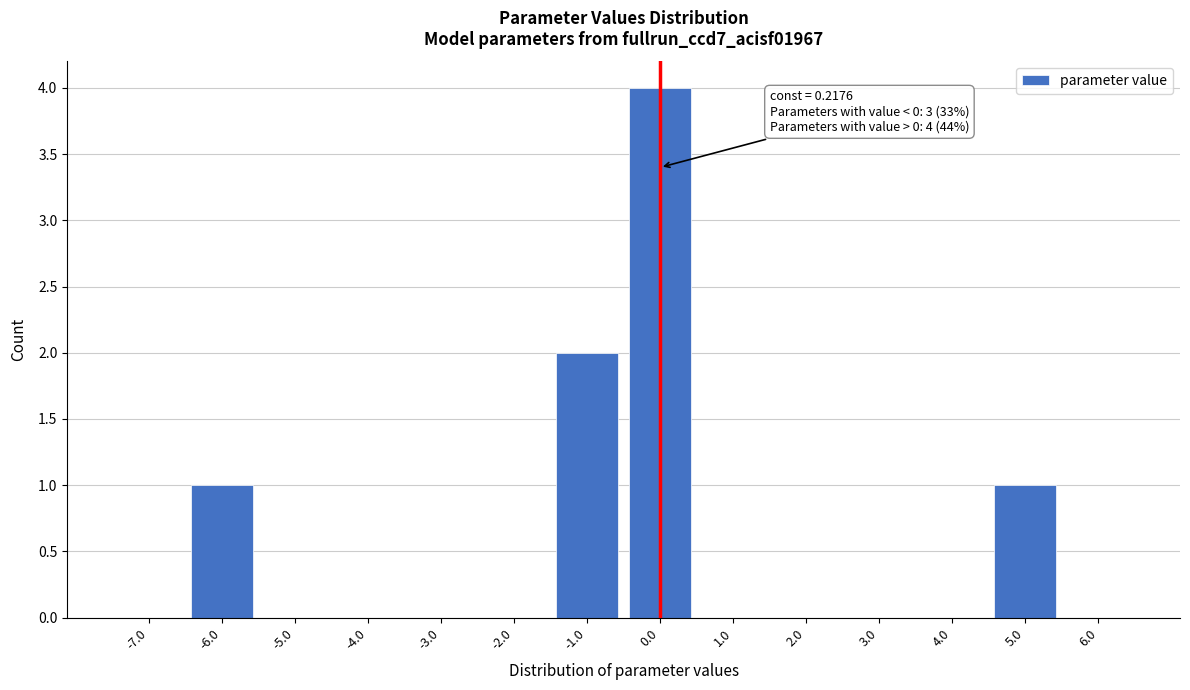

Reading left to right, extract all data points from this chart.

-7.0=0	-6.0=1	-5.0=0	-4.0=0	-3.0=0	-2.0=0	-1.0=2	0.0=4	1.0=0	2.0=0	3.0=0	4.0=0	5.0=1	6.0=0